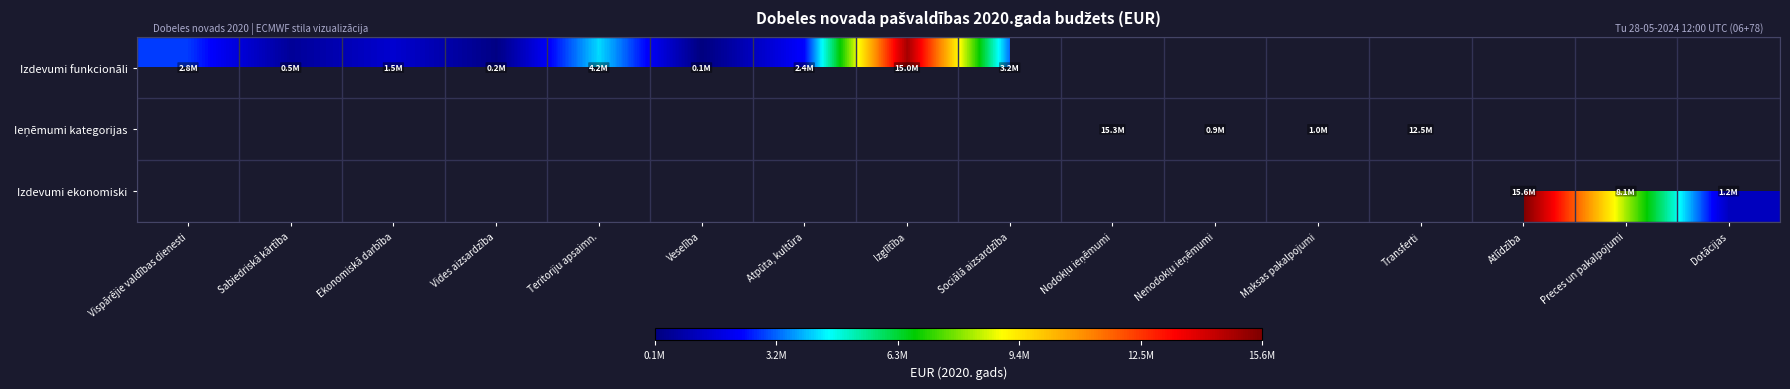

Which series has the widest spread of values?

Izdevumi funkcionāli